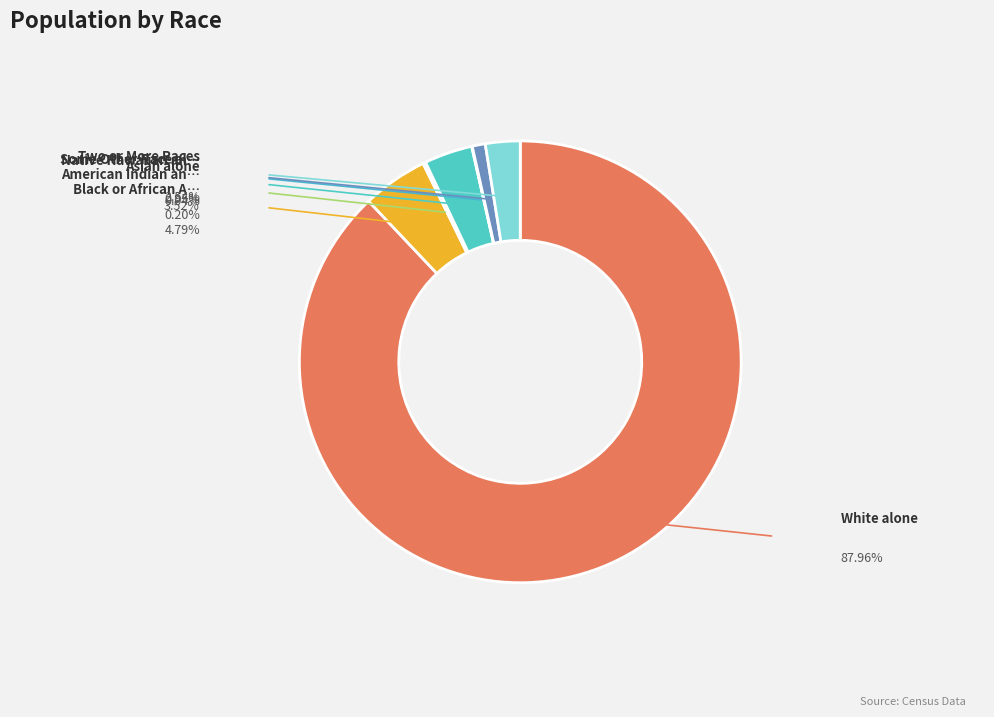

Rank the categories by value from lowest to highest.

Native Hawaiian and Other Pacific, American Indian and Alaska Native, Some Other Race alone, Two or More Races, Asian alone, Black or African American alone, White alone